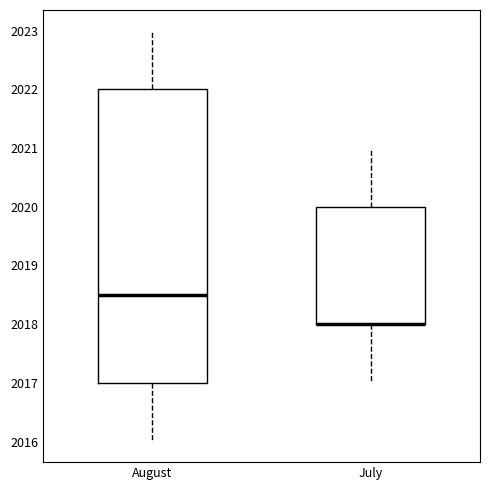

Where does the lower whisker of the box for July end on the y-axis? The values are not printed on the chart, so give them approximately, as read against the axis.

2017.0